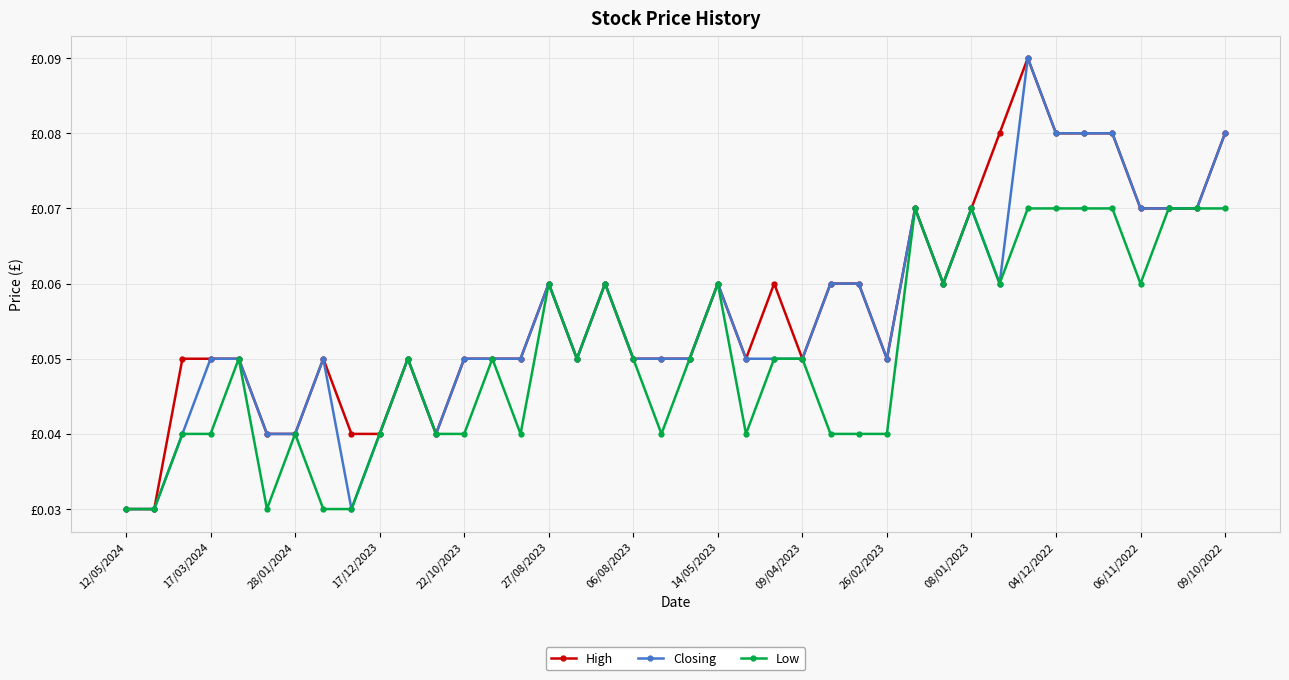

Count the number of data series in this chart.

3